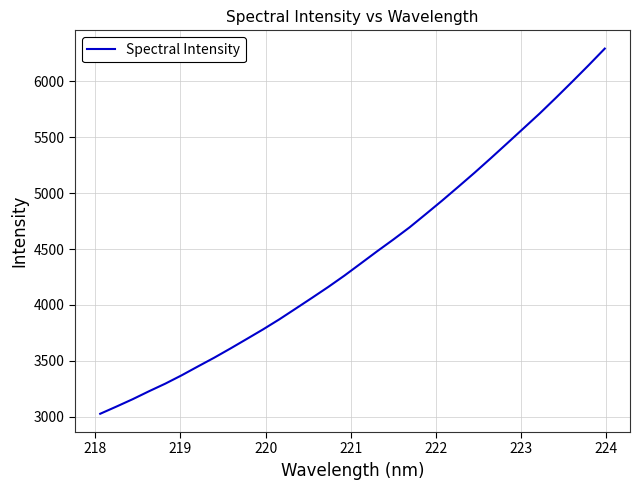

What is the smallest value displayed?

3026.2